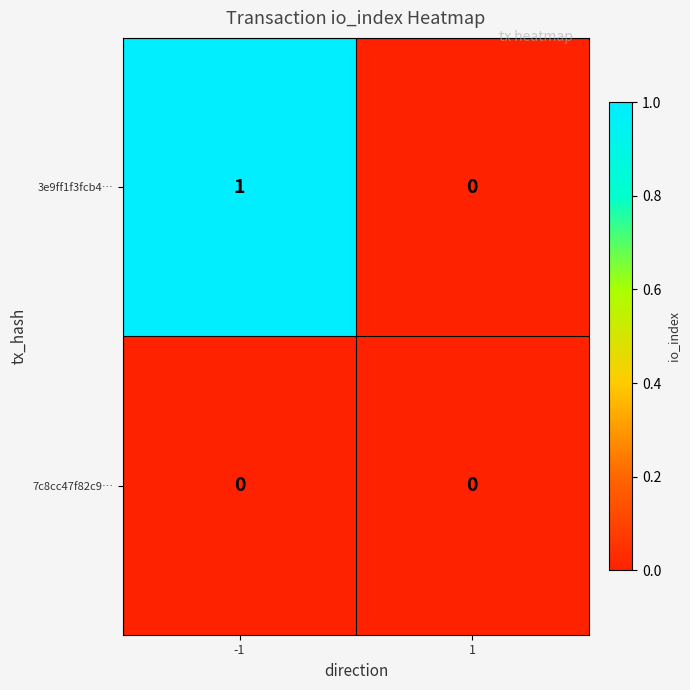

Which series has the largest total across all categories?

3e9ff1f3fcb4…